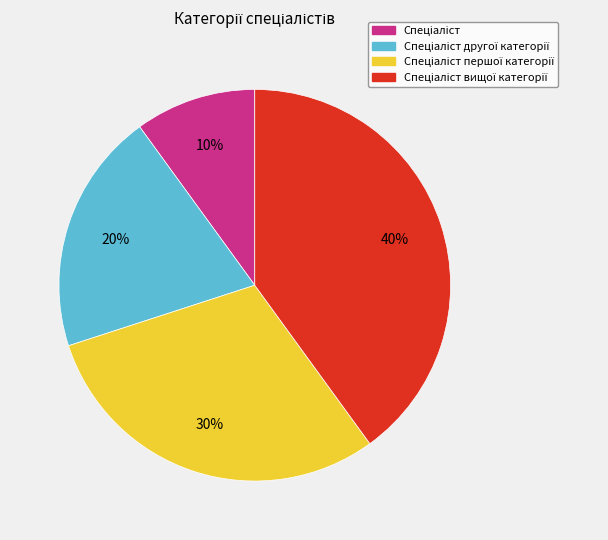

How many segments does this pie chart have?

4